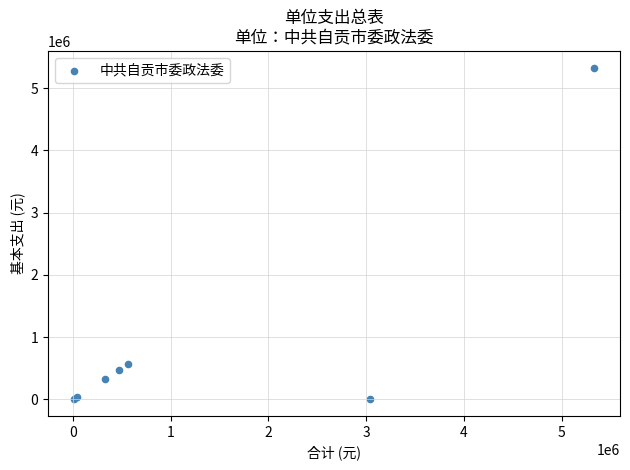

What Y value in the scatter plot is closest to 2665162?

565372.8